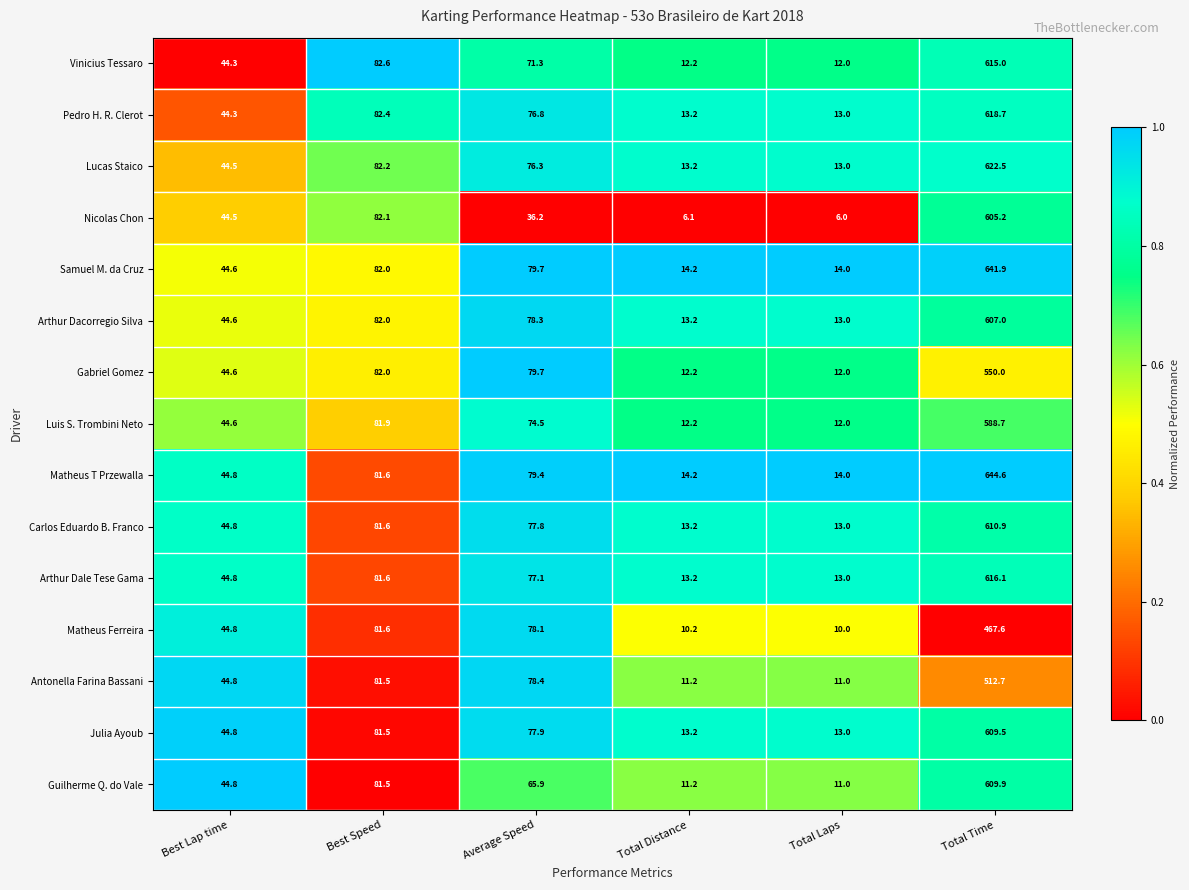

Where does the Guilherme Q. do Vale series first go above 65?

Best Speed